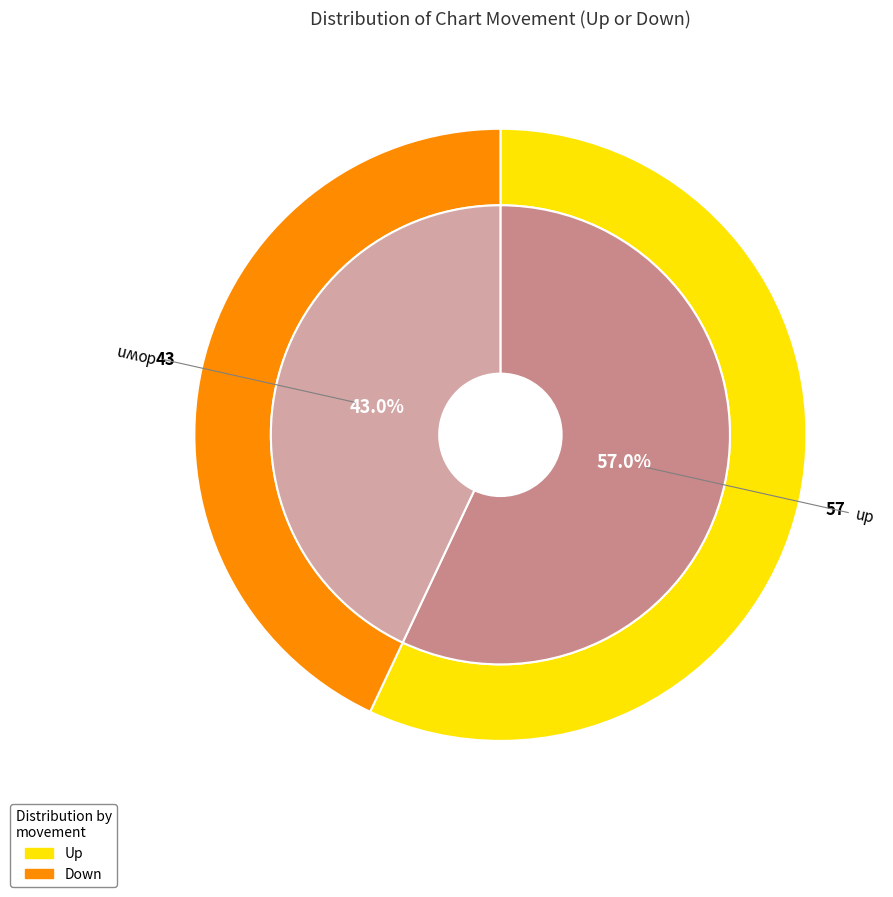

Rank the categories by value from lowest to highest.

down, up